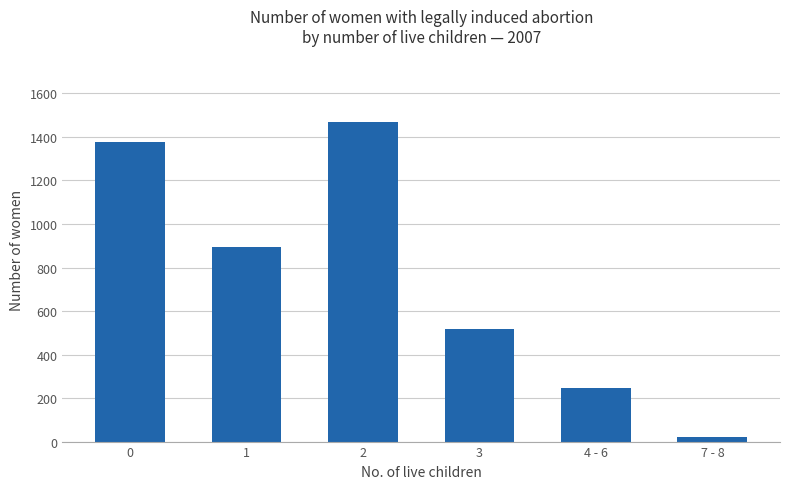

Which category has the lowest value across all series?

7 - 8